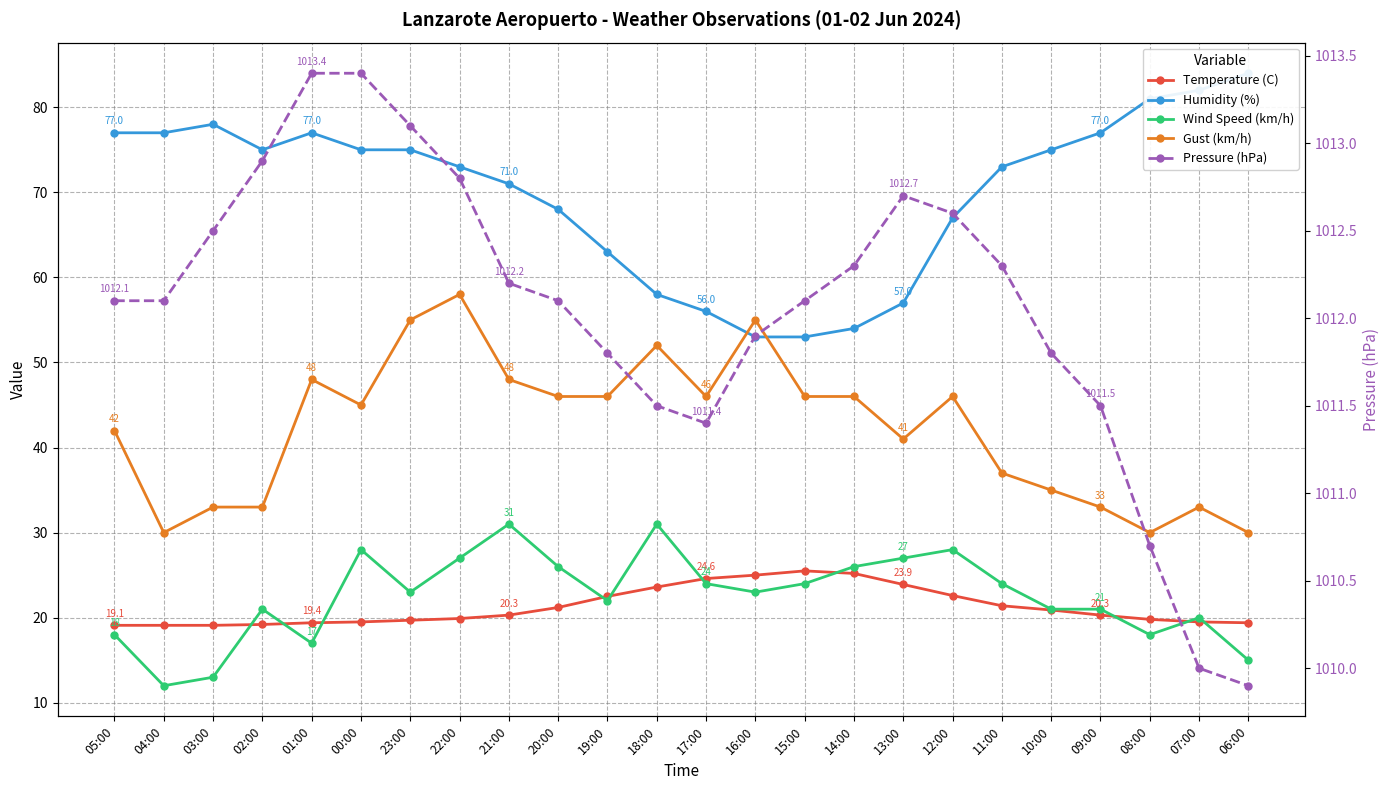

What is the minimum value for Pressure (hPa)?

1009.9